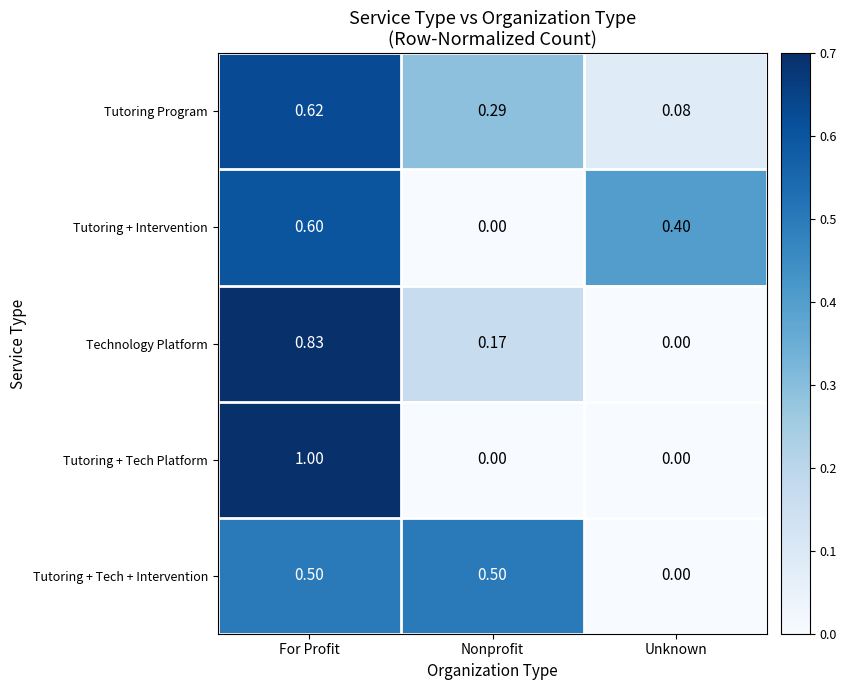

At which label is Tutoring + Intervention closest to 0?

Nonprofit